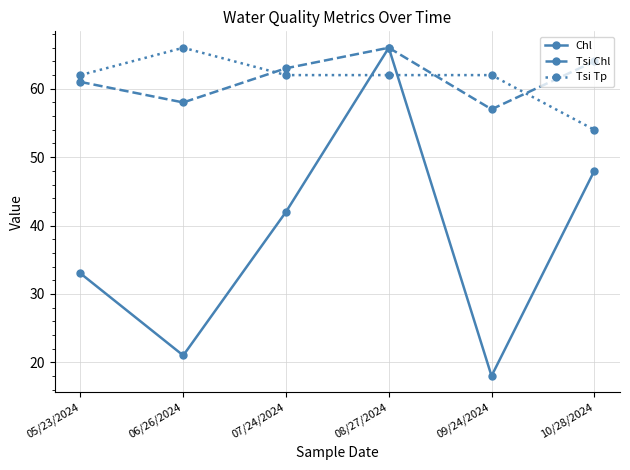

Reading right to left, what are all the values shown in this chart?

Chl: 48	18	66	42	21	33
Tsi Chl: 64	57	66	63	58	61
Tsi Tp: 54	62	62	62	66	62